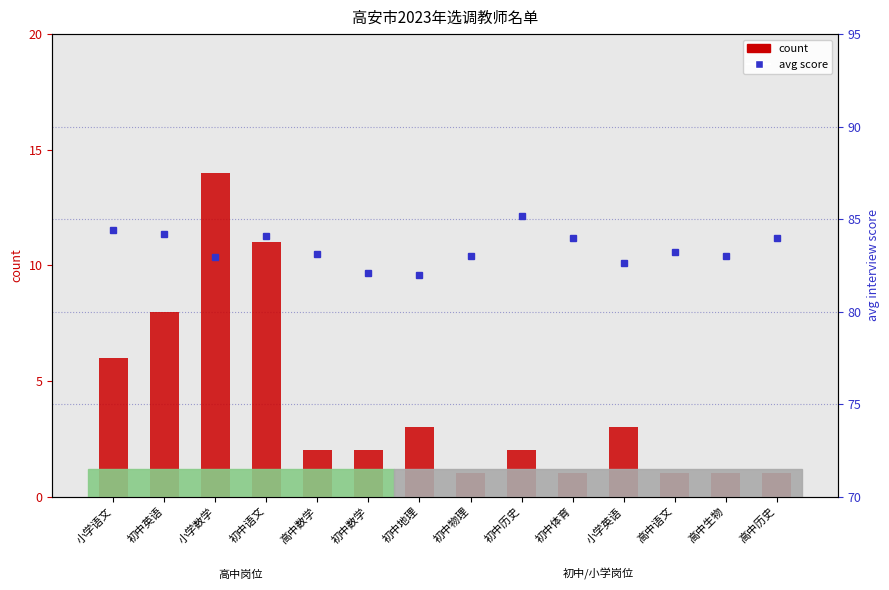

What is the label of the 12th bar from the right?

小学数学